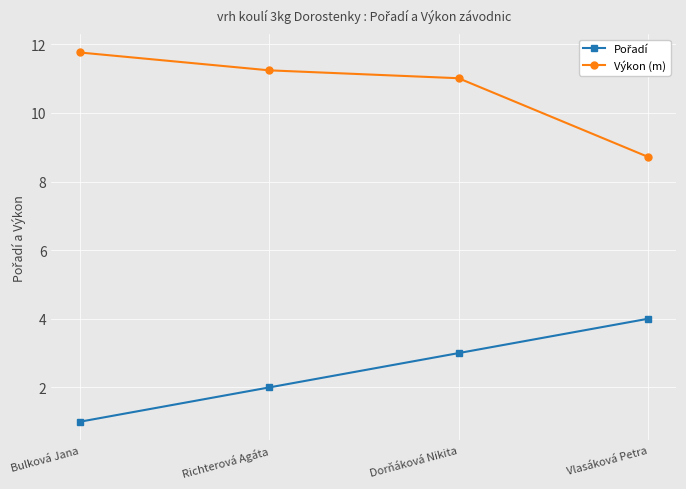

The Výkon (m) series shows 11.0 at Dorňáková Nikita. True or false?

True